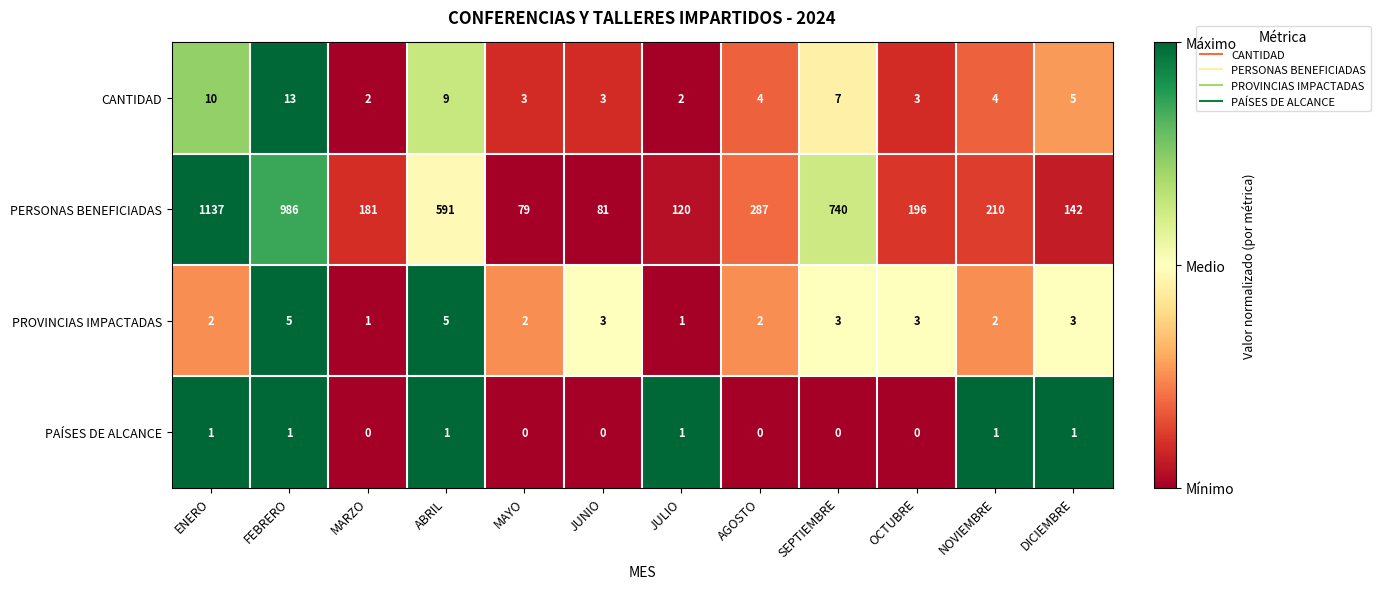

Which series has the largest total across all categories?

PERSONAS BENEFICIADAS